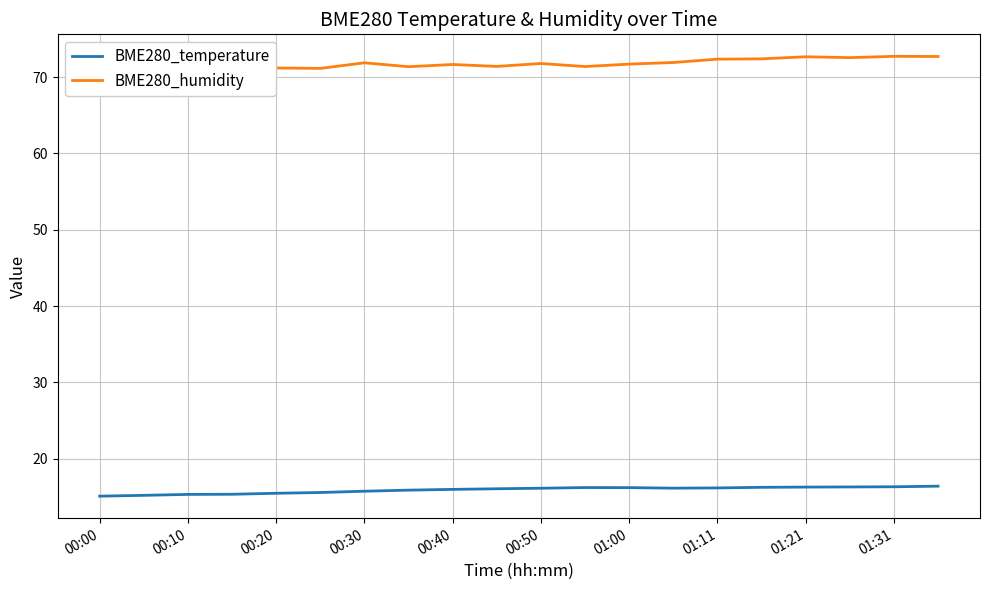

True or false: BME280_temperature and BME280_humidity intersect in this chart.

False